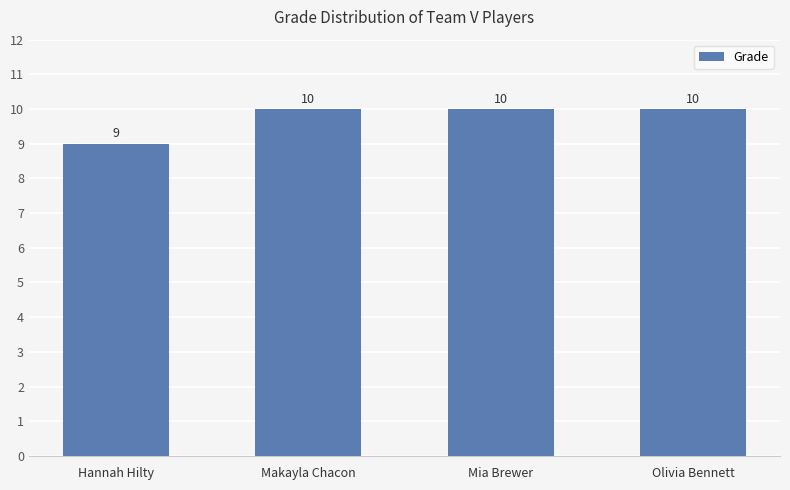

Which label corresponds to the smallest value in the chart?

Hannah Hilty